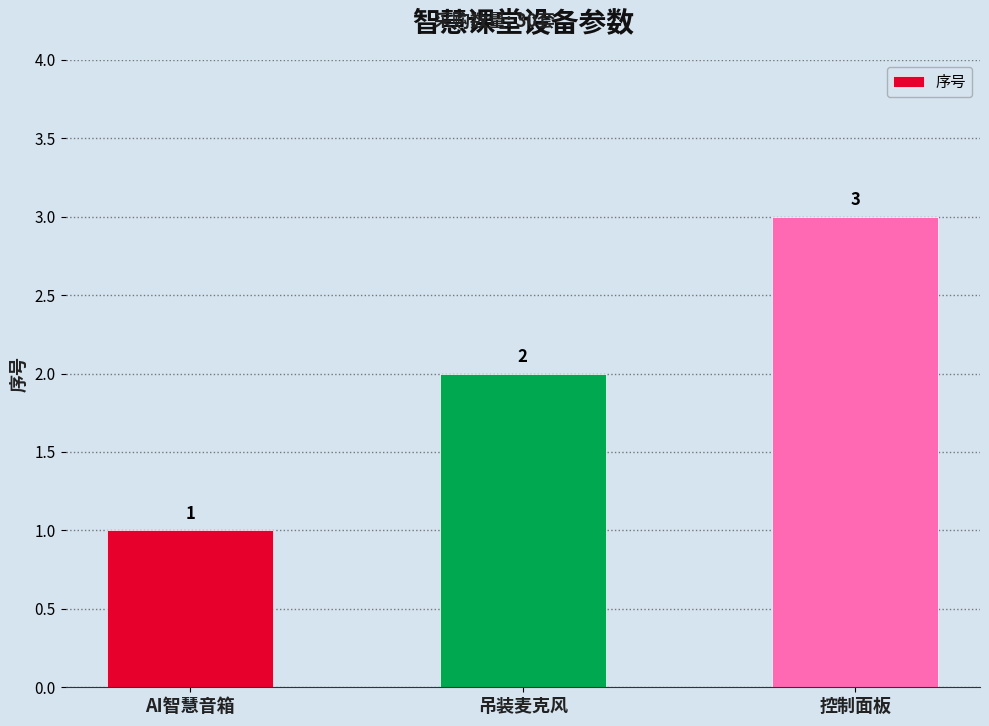

What is the label of the 1st bar from the left?

AI智慧音箱